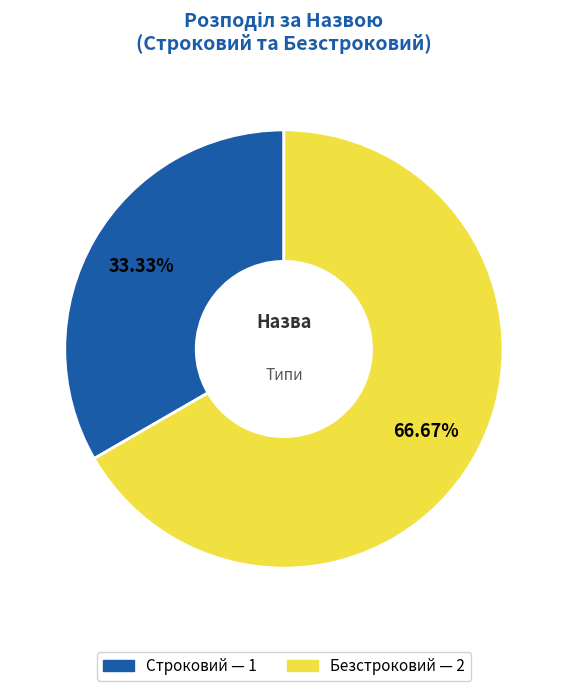

Count the number of slices in the pie.

2